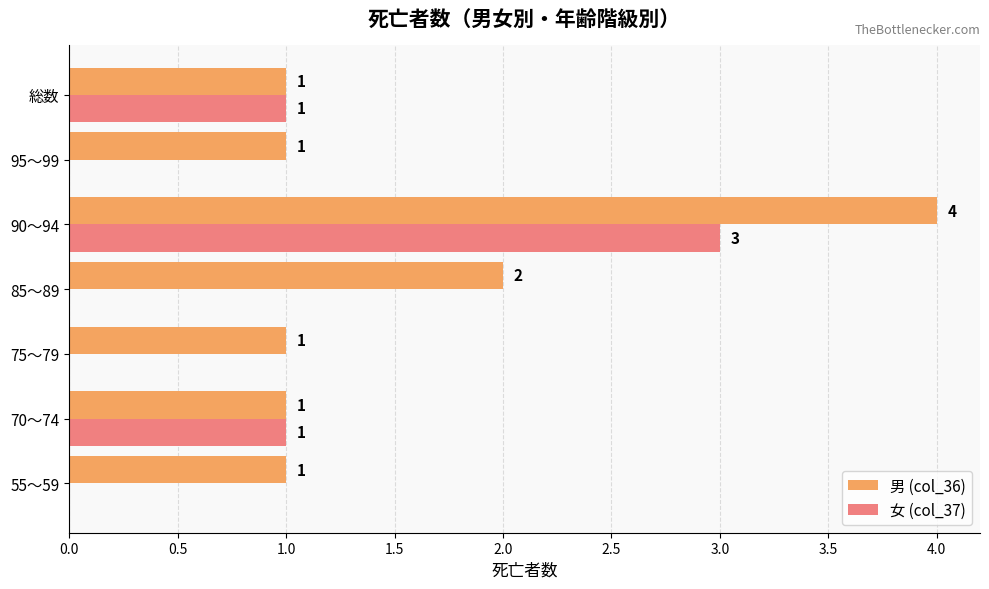

What is the highest value of the 女 (col_37) series?

3